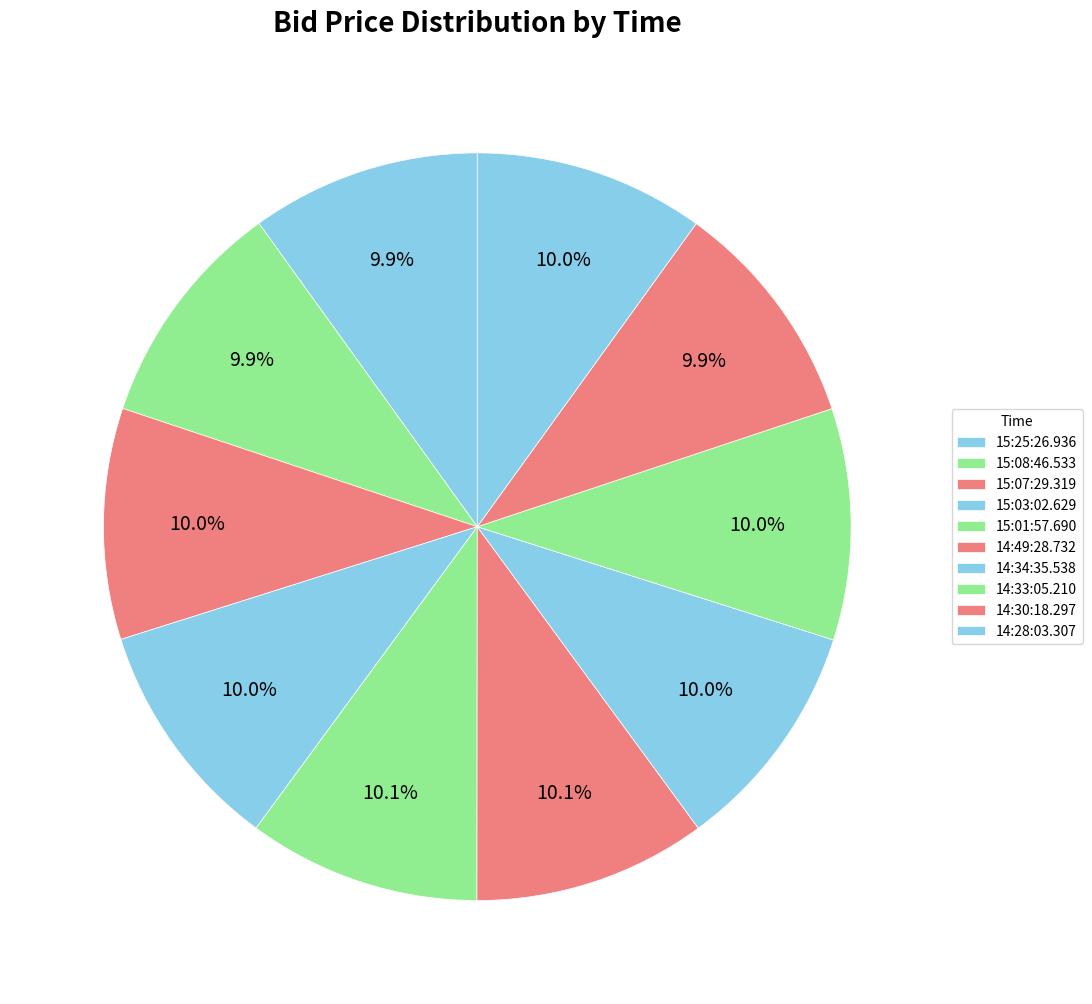

Is 14:33:05.210 the majority of the pie?

No